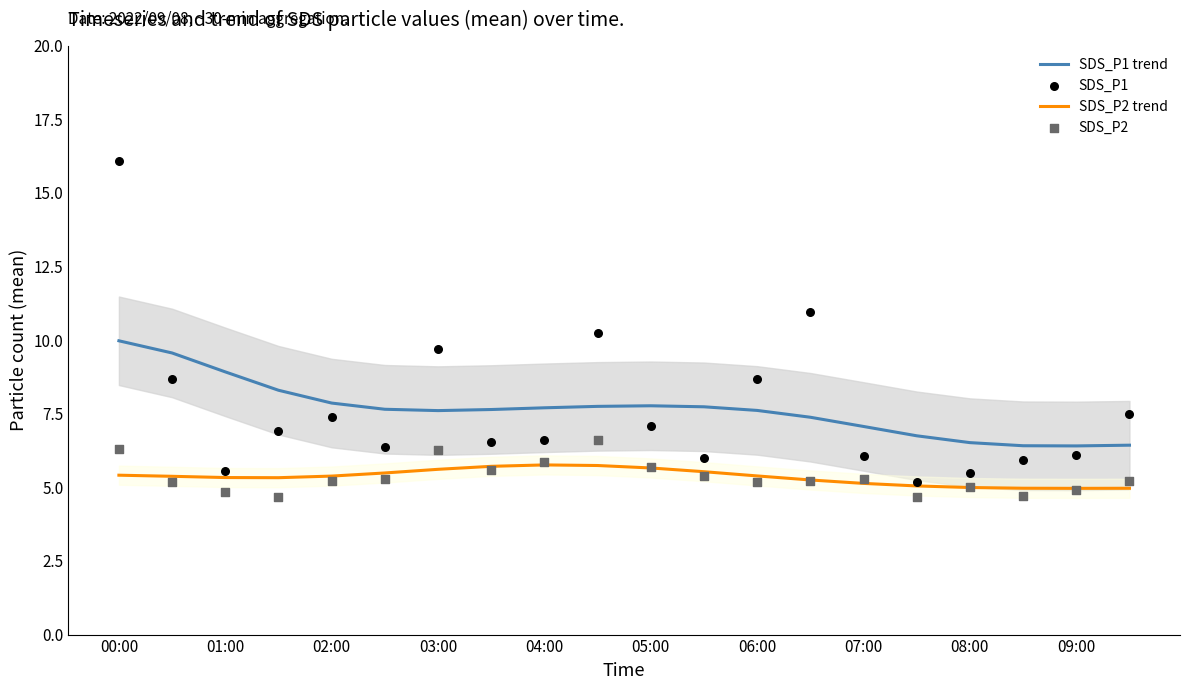

At how many categories does at least one series exceed 12?

1